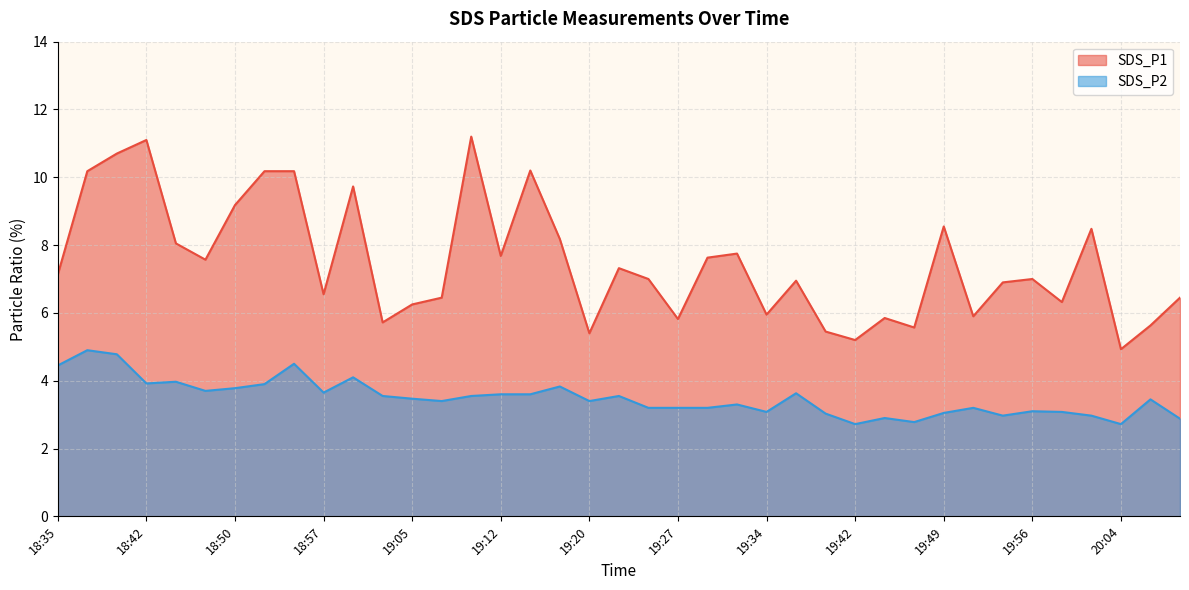

True or false: SDS_P1 line and SDS_P2 line intersect in this chart.

False